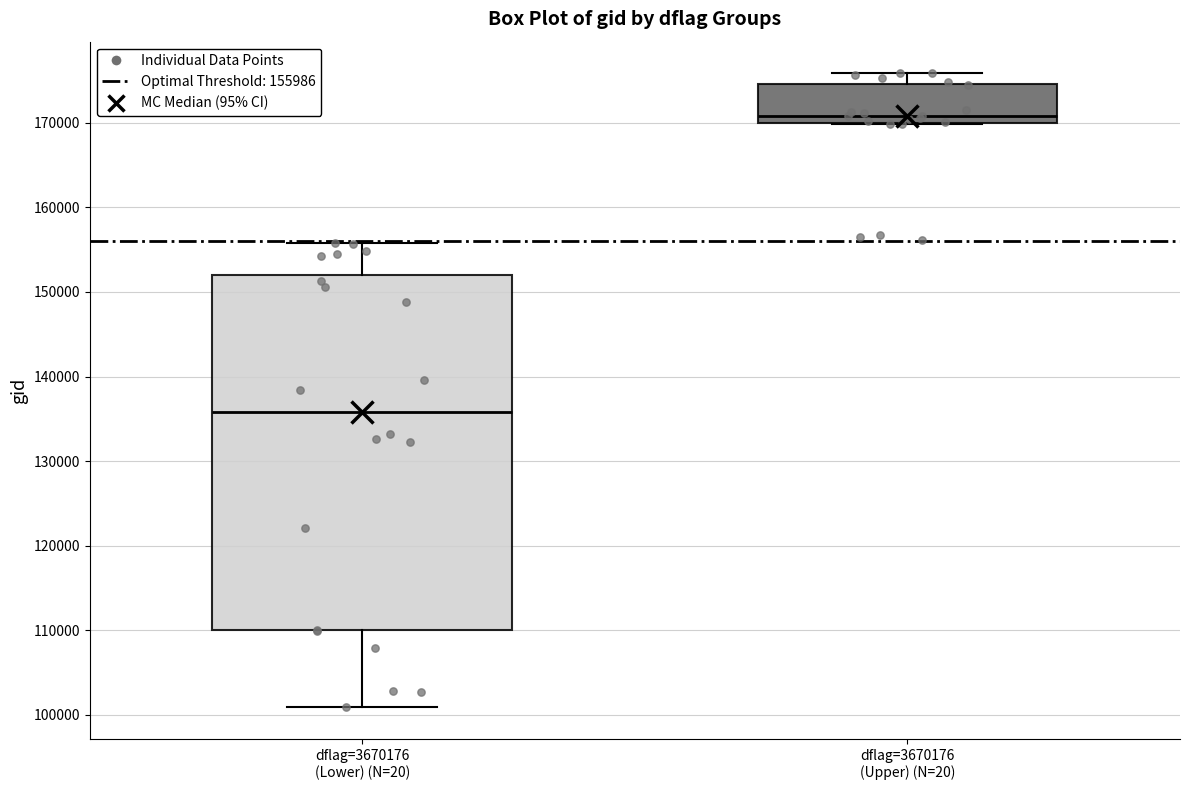

Where is the lower edge of the box for dflag=3670176 (Lower) (N=20) on the y-axis? The values are not printed on the chart, so give them approximately, as read against the axis.

110000